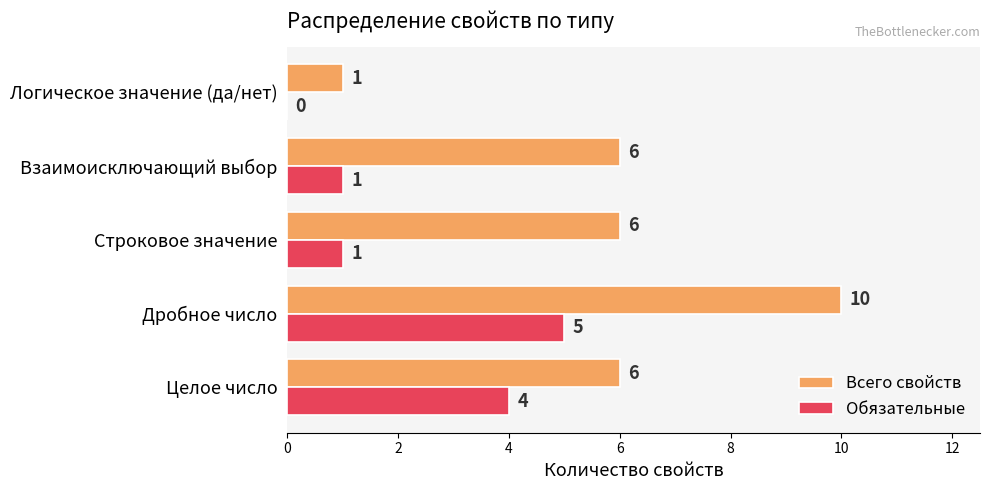

What is the sum of the Всего свойств values at Логическое значение (да/нет) and Строковое значение?

7